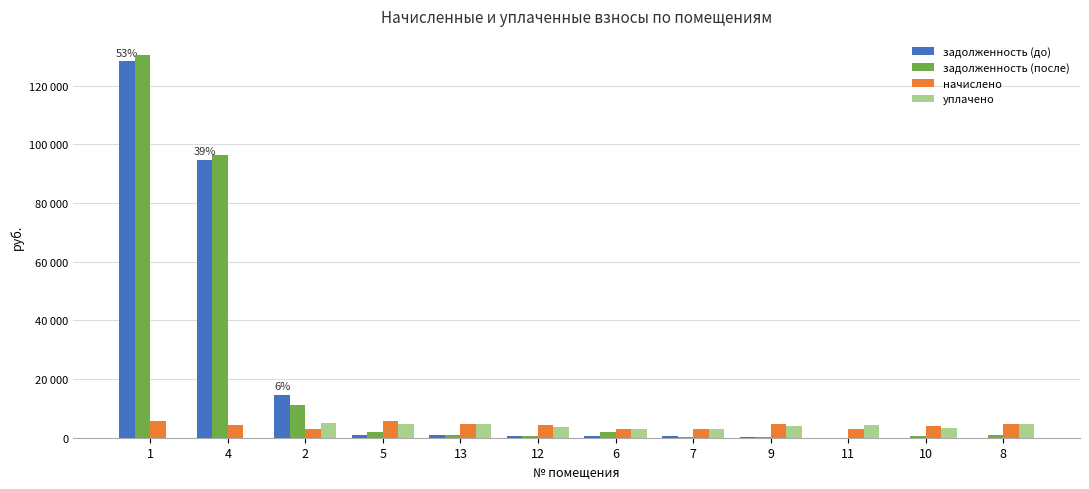

Are the bars horizontal?

No